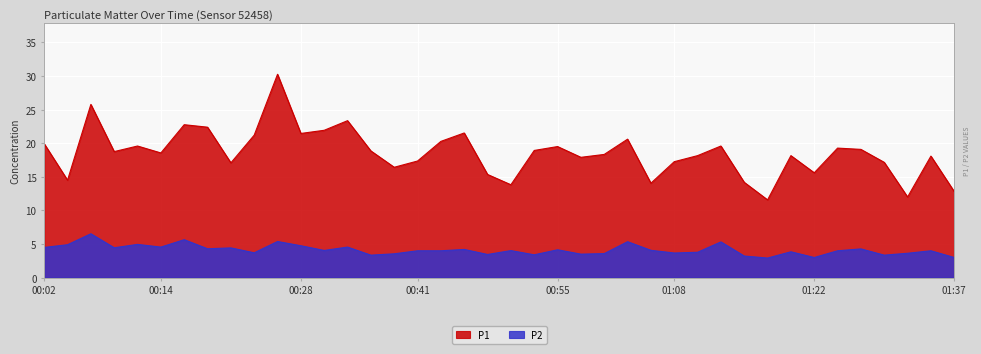

Between 00:36 and 01:05, which series saw the biggest shift?

P1